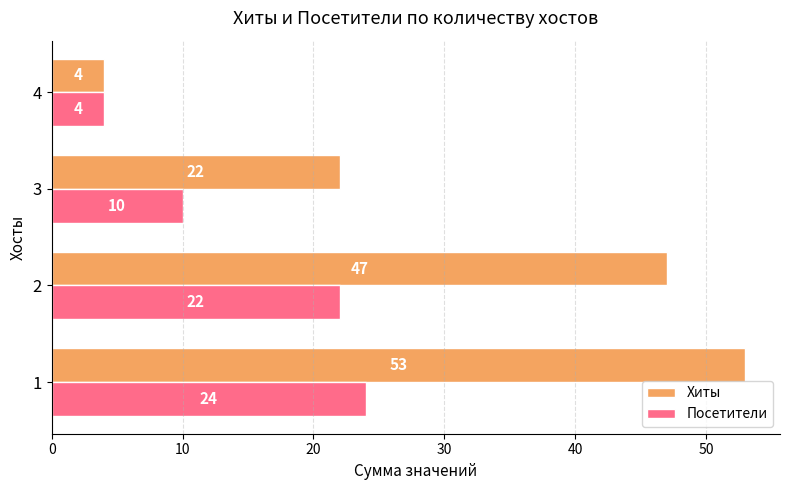

Is the value of Посетители at 4 greater than the value of Хиты at 3?

No